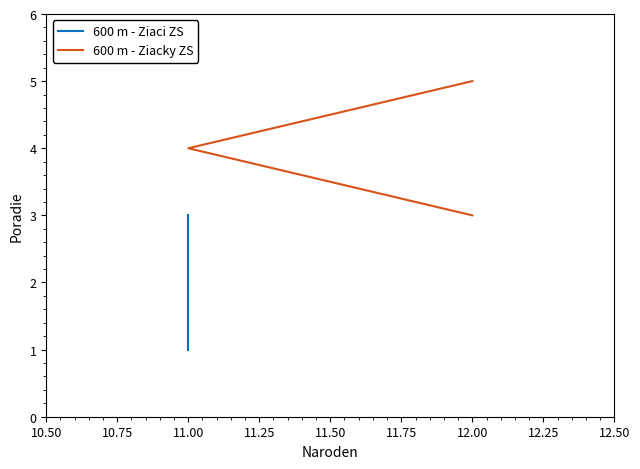

What is the difference between the maximum and minimum values in the 600 m - Ziaci ZS series?

2